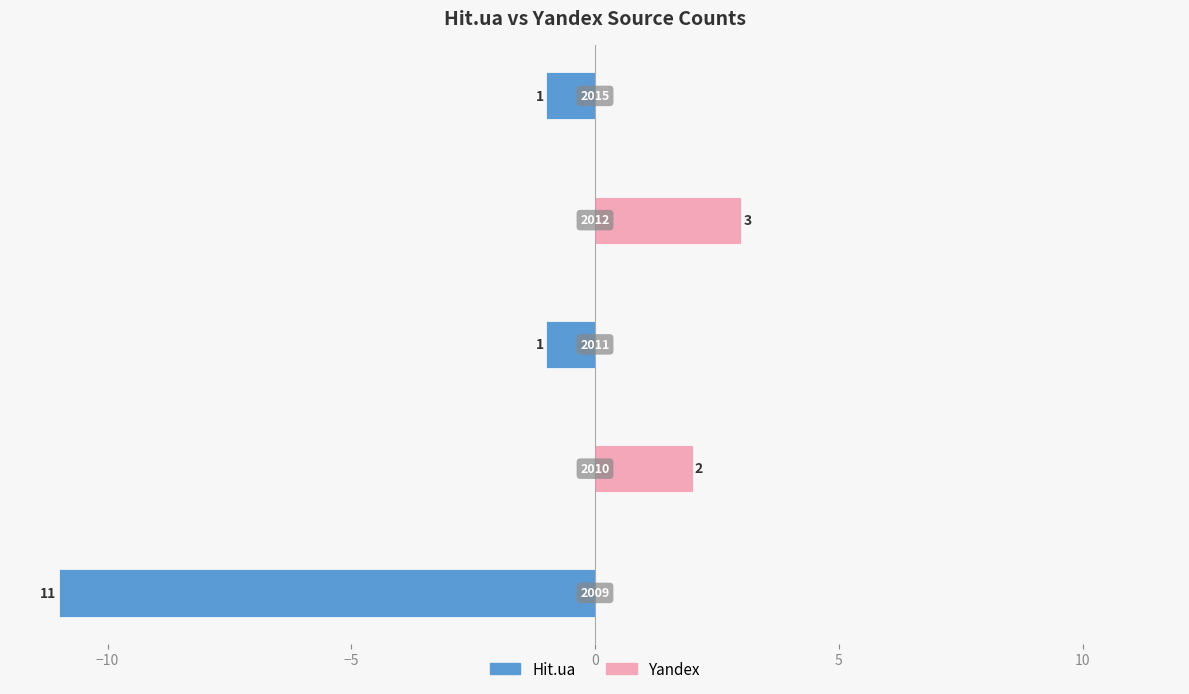

What is the maximum value shown in the chart?

3